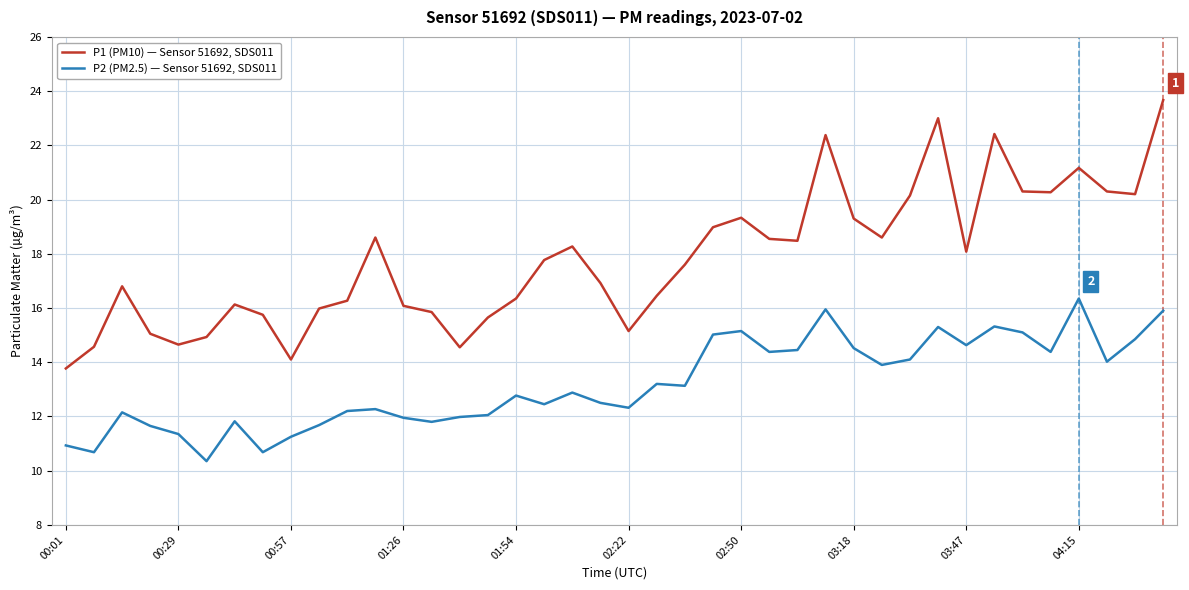

Which series has the widest spread of values?

P1 (PM10) — Sensor 51692, SDS011